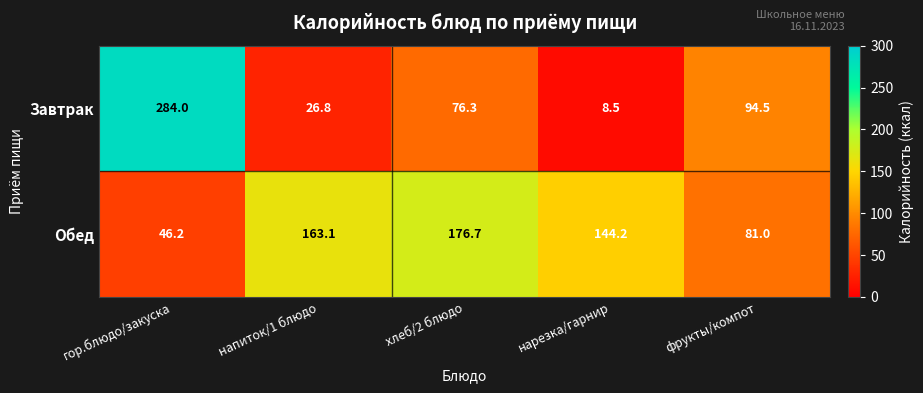

At which label does Завтрак reach its minimum?

нарезка/гарнир